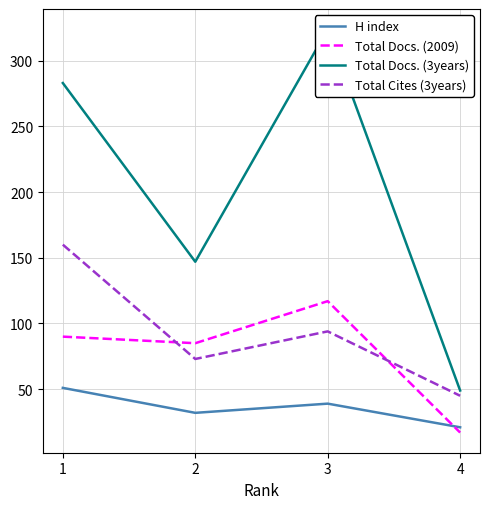

Reading left to right, list all the values displayed in this chart.

H index: 51	32	39	21
Total Docs. (2009): 90	85	117	17
Total Docs. (3years): 283	147	324	49
Total Cites (3years): 160	73	94	45